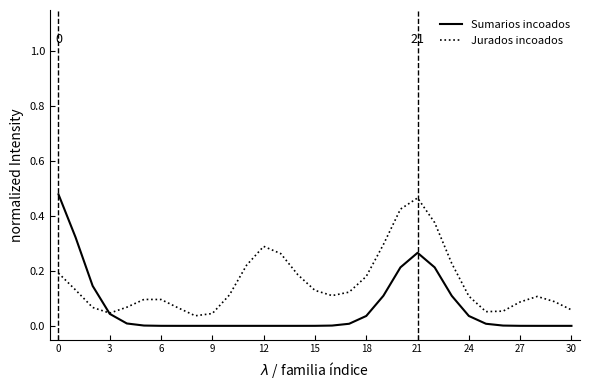

Rank the series by their maximum value, from highest to lowest.

Sumarios incoados, Jurados incoados